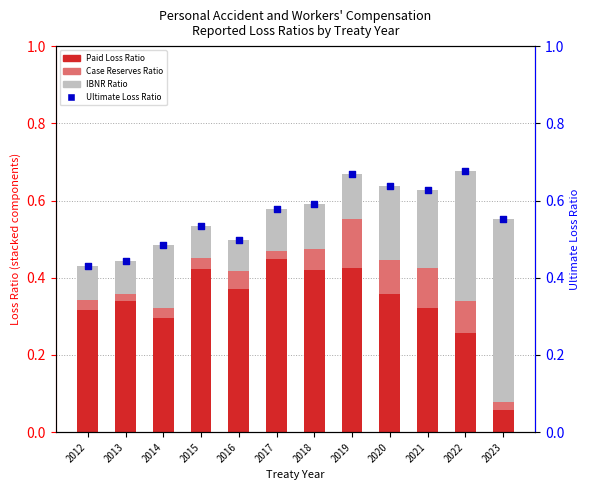

Which series has the largest total across all categories?

Ultimate Loss Ratio